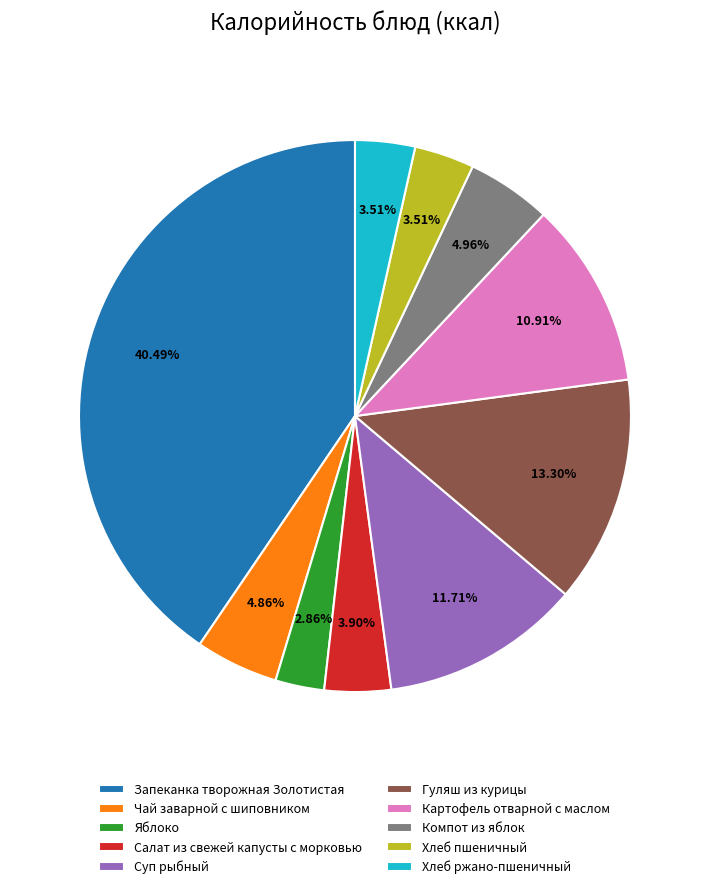

Which slice is the smallest?

Яблоко